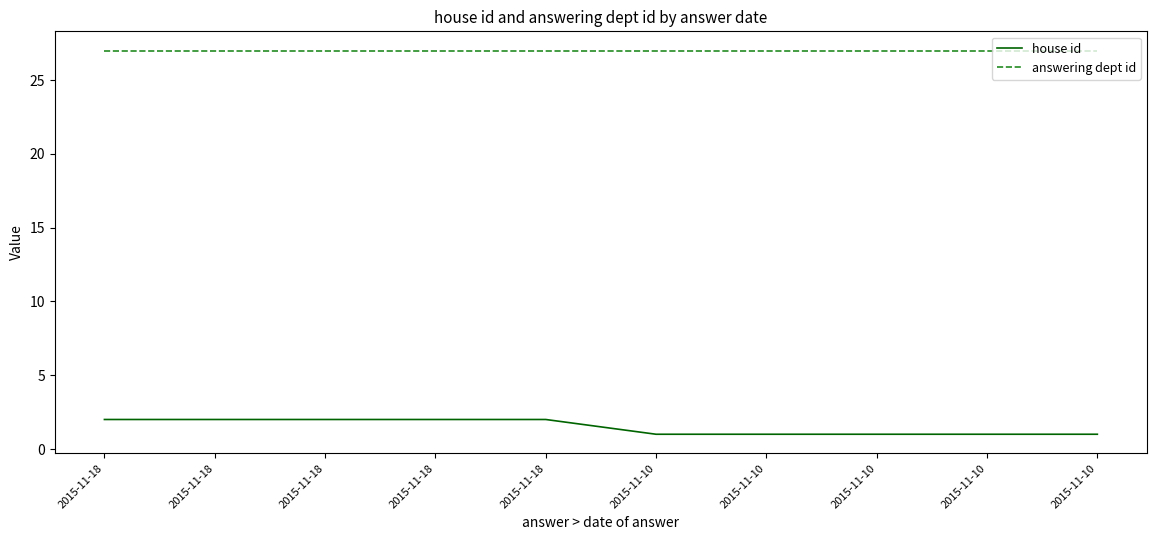

The house id series shows 2 at 2015-11-18. True or false?

True